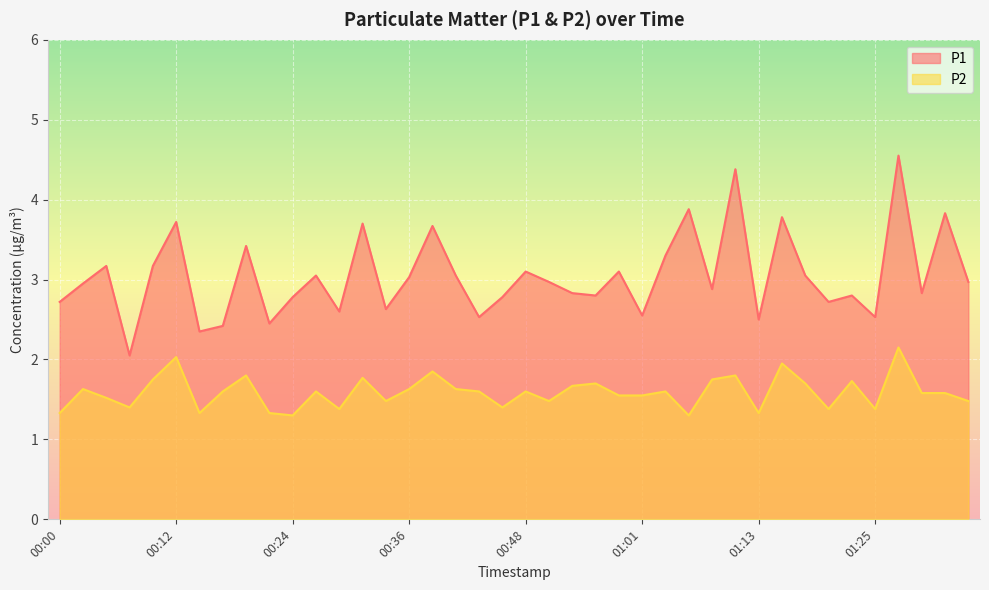

True or false: P2 and P1 cross at least once.

False